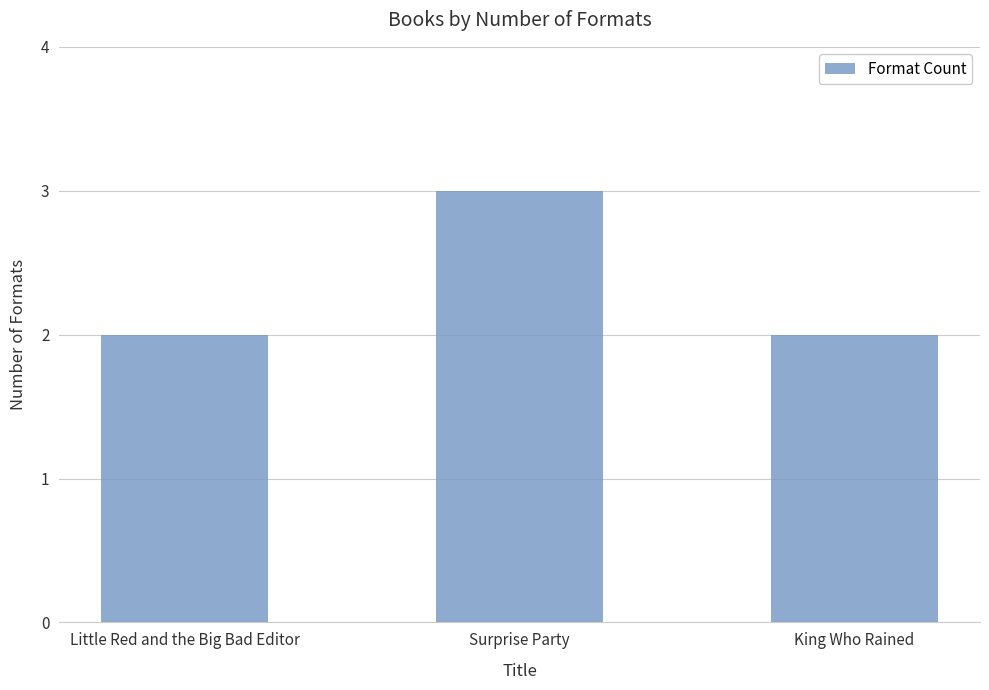

At which category does the chart reach its peak across all series?

Surprise Party